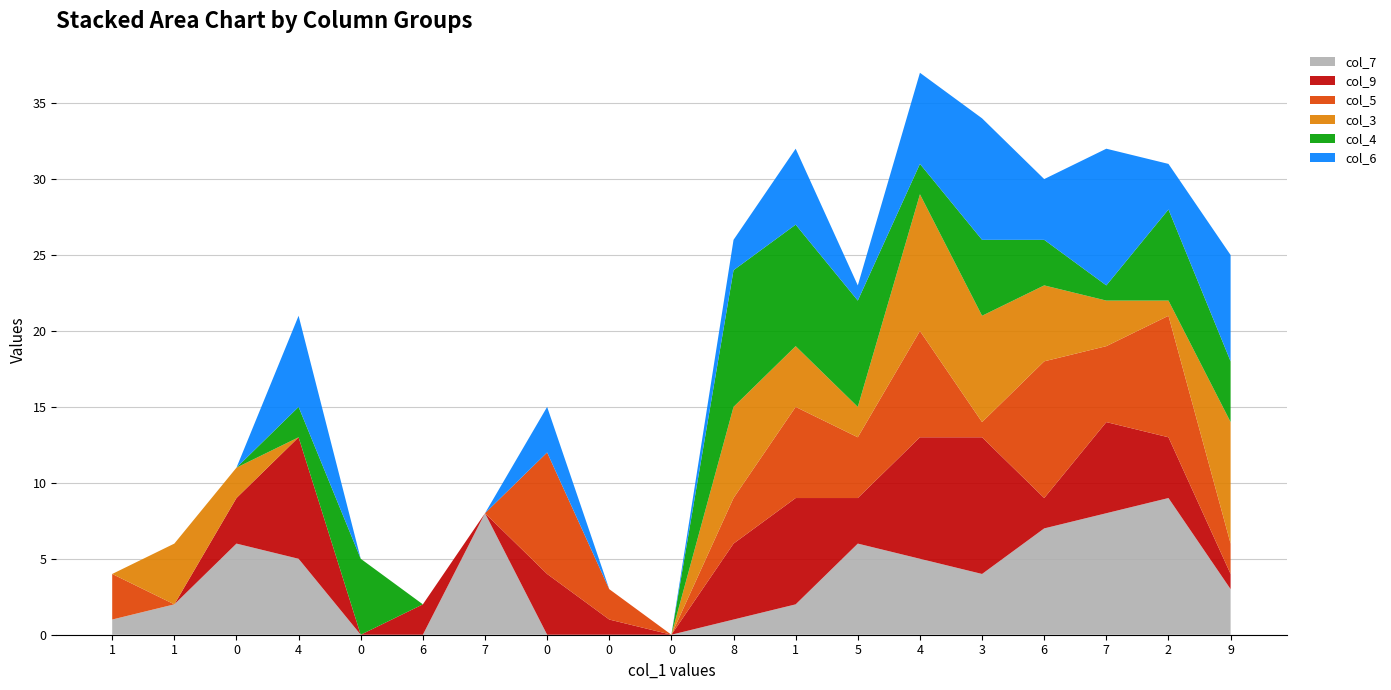

Reading right to left, transcribe all the data shown in this chart.

col_7: 9=3	2=9	7=8	6=7	3=4	4=5	5=6	1=2	8=1	0=0	0=0	0=0	7=8	6=0	0=0	4=5	0=6	1=2	1=1
col_9: 9=1	2=4	7=6	6=2	3=9	4=8	5=3	1=7	8=5	0=0	0=1	0=4	7=0	6=2	0=0	4=8	0=3	1=0	1=0
col_5: 9=2	2=8	7=5	6=9	3=1	4=7	5=4	1=6	8=3	0=0	0=2	0=8	7=0	6=0	0=0	4=0	0=0	1=0	1=3
col_3: 9=8	2=1	7=3	6=5	3=7	4=9	5=2	1=4	8=6	0=0	0=0	0=0	7=0	6=0	0=0	4=0	0=2	1=4	1=0
col_4: 9=4	2=6	7=1	6=3	3=5	4=2	5=7	1=8	8=9	0=0	0=0	0=0	7=0	6=0	0=5	4=2	0=0	1=0	1=0
col_6: 9=7	2=3	7=9	6=4	3=8	4=6	5=1	1=5	8=2	0=0	0=0	0=3	7=0	6=0	0=0	4=6	0=0	1=0	1=0